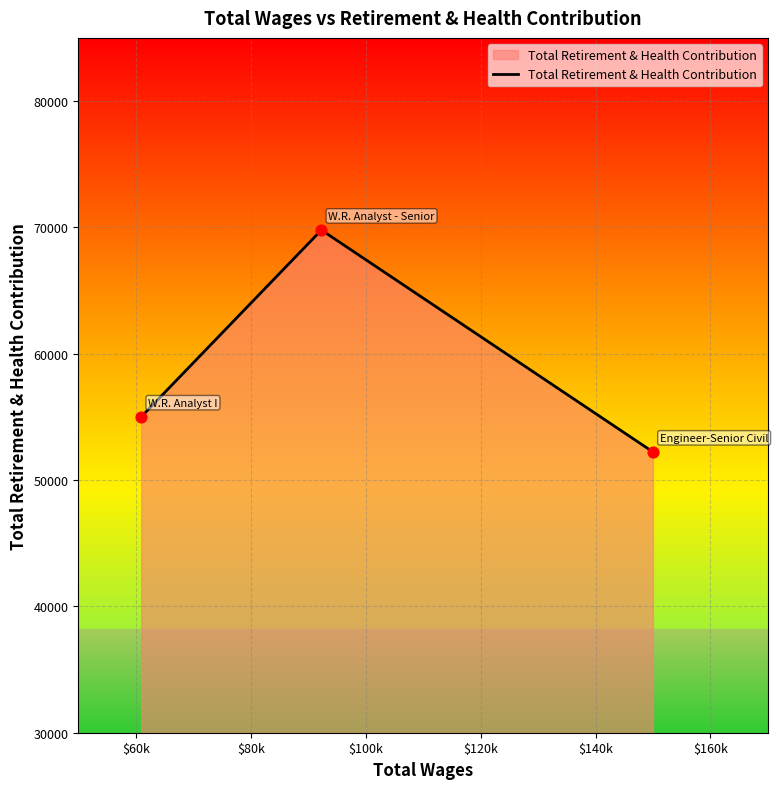

What is the average value?

59008